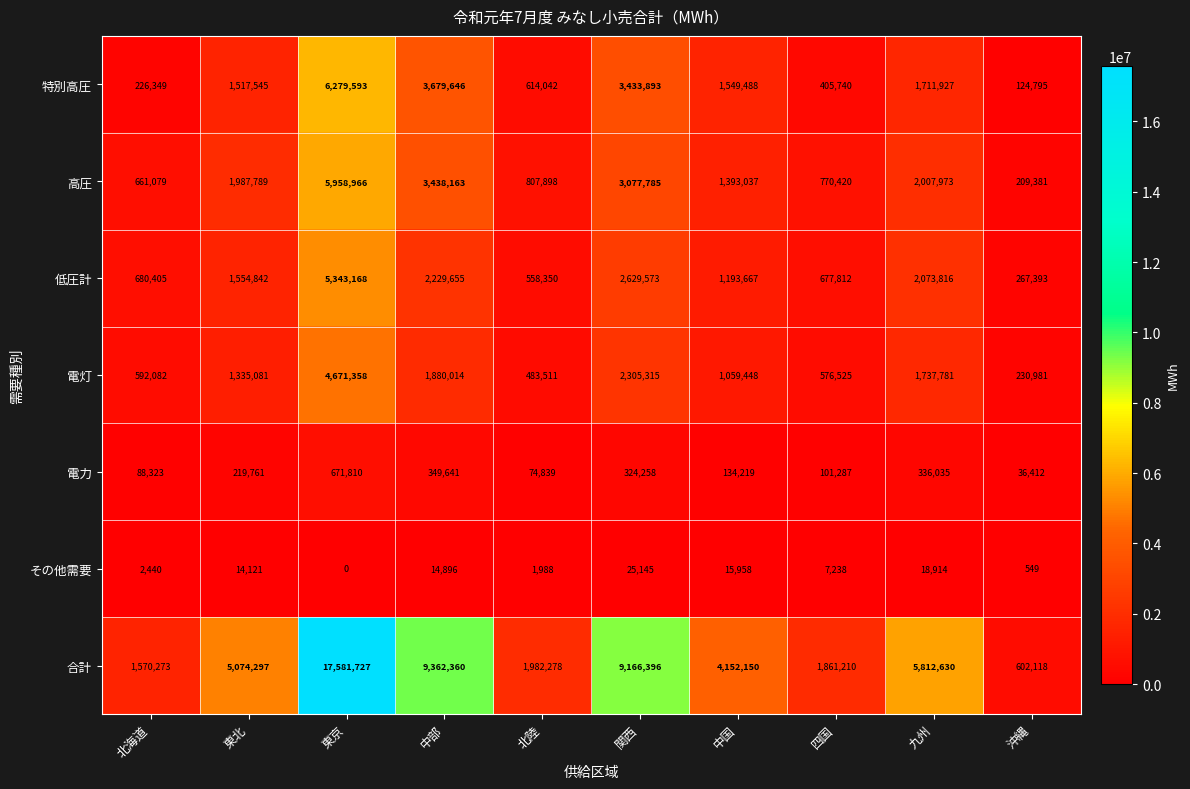

Which category has the highest value across all series?

東京